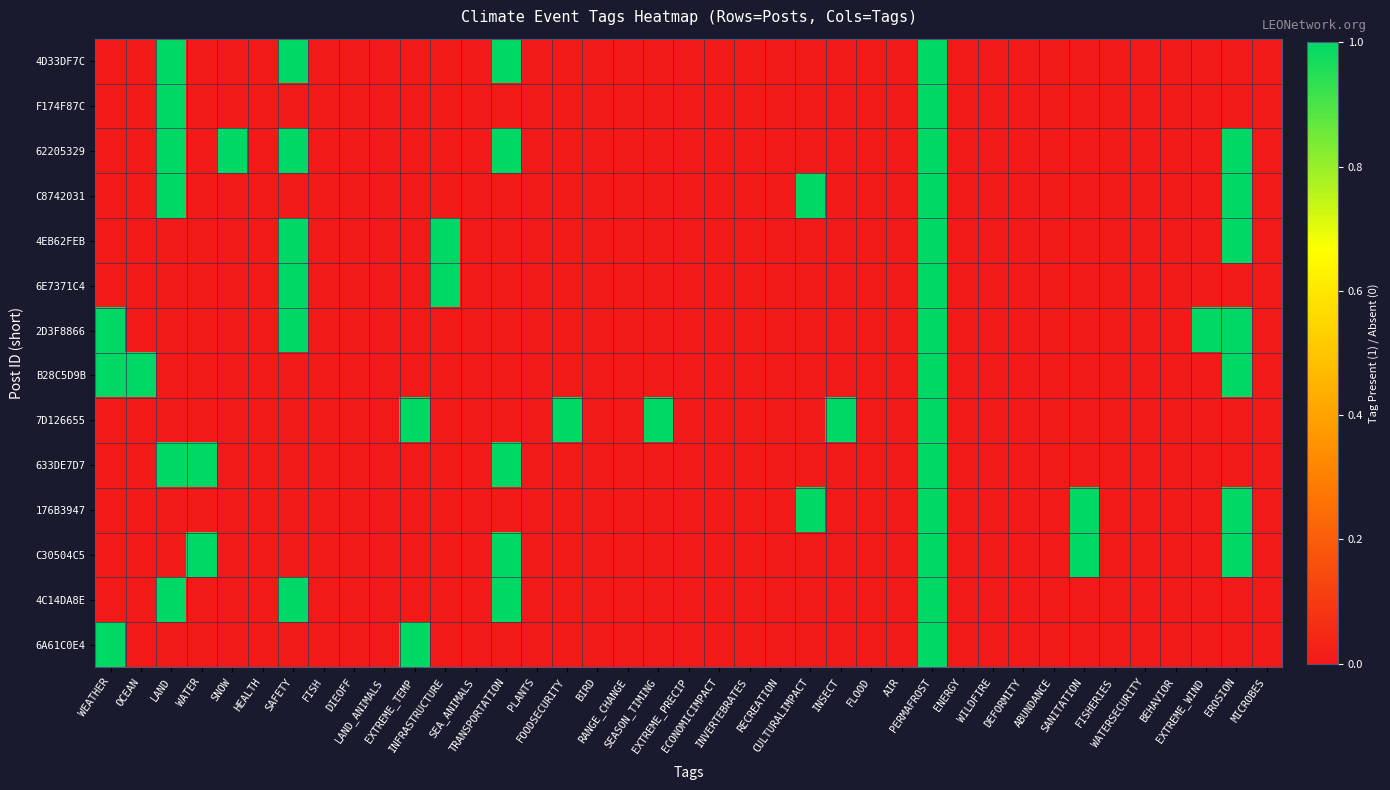

Reading left to right, extract all data points from this chart.

4D33DF7C: WEATHER=0	OCEAN=0	LAND=1	WATER=0	SNOW=0	HEALTH=0	SAFETY=1	FISH=0	DIEOFF=0	LAND_ANIMALS=0	EXTREME_TEMP=0	INFRASTRUCTURE=0	SEA_ANIMALS=0	TRANSPORTATION=1	PLANTS=0	FOODSECURITY=0	BIRD=0	RANGE_CHANGE=0	SEASON_TIMING=0	EXTREME_PRECIP=0	ECONOMICIMPACT=0	INVERTEBRATES=0	RECREATION=0	CULTURALIMPACT=0	INSECT=0	FLOOD=0	AIR=0	PERMAFROST=1	ENERGY=0	WILDFIRE=0	DEFORMITY=0	ABUNDANCE=0	SANITATION=0	FISHERIES=0	WATERSECURITY=0	BEHAVIOR=0	EXTREME_WIND=0	EROSION=0	MICROBES=0
F174F87C: WEATHER=0	OCEAN=0	LAND=1	WATER=0	SNOW=0	HEALTH=0	SAFETY=0	FISH=0	DIEOFF=0	LAND_ANIMALS=0	EXTREME_TEMP=0	INFRASTRUCTURE=0	SEA_ANIMALS=0	TRANSPORTATION=0	PLANTS=0	FOODSECURITY=0	BIRD=0	RANGE_CHANGE=0	SEASON_TIMING=0	EXTREME_PRECIP=0	ECONOMICIMPACT=0	INVERTEBRATES=0	RECREATION=0	CULTURALIMPACT=0	INSECT=0	FLOOD=0	AIR=0	PERMAFROST=1	ENERGY=0	WILDFIRE=0	DEFORMITY=0	ABUNDANCE=0	SANITATION=0	FISHERIES=0	WATERSECURITY=0	BEHAVIOR=0	EXTREME_WIND=0	EROSION=0	MICROBES=0
62205329: WEATHER=0	OCEAN=0	LAND=1	WATER=0	SNOW=1	HEALTH=0	SAFETY=1	FISH=0	DIEOFF=0	LAND_ANIMALS=0	EXTREME_TEMP=0	INFRASTRUCTURE=0	SEA_ANIMALS=0	TRANSPORTATION=1	PLANTS=0	FOODSECURITY=0	BIRD=0	RANGE_CHANGE=0	SEASON_TIMING=0	EXTREME_PRECIP=0	ECONOMICIMPACT=0	INVERTEBRATES=0	RECREATION=0	CULTURALIMPACT=0	INSECT=0	FLOOD=0	AIR=0	PERMAFROST=1	ENERGY=0	WILDFIRE=0	DEFORMITY=0	ABUNDANCE=0	SANITATION=0	FISHERIES=0	WATERSECURITY=0	BEHAVIOR=0	EXTREME_WIND=0	EROSION=1	MICROBES=0
C8742031: WEATHER=0	OCEAN=0	LAND=1	WATER=0	SNOW=0	HEALTH=0	SAFETY=0	FISH=0	DIEOFF=0	LAND_ANIMALS=0	EXTREME_TEMP=0	INFRASTRUCTURE=0	SEA_ANIMALS=0	TRANSPORTATION=0	PLANTS=0	FOODSECURITY=0	BIRD=0	RANGE_CHANGE=0	SEASON_TIMING=0	EXTREME_PRECIP=0	ECONOMICIMPACT=0	INVERTEBRATES=0	RECREATION=0	CULTURALIMPACT=1	INSECT=0	FLOOD=0	AIR=0	PERMAFROST=1	ENERGY=0	WILDFIRE=0	DEFORMITY=0	ABUNDANCE=0	SANITATION=0	FISHERIES=0	WATERSECURITY=0	BEHAVIOR=0	EXTREME_WIND=0	EROSION=1	MICROBES=0
4EB62FEB: WEATHER=0	OCEAN=0	LAND=0	WATER=0	SNOW=0	HEALTH=0	SAFETY=1	FISH=0	DIEOFF=0	LAND_ANIMALS=0	EXTREME_TEMP=0	INFRASTRUCTURE=1	SEA_ANIMALS=0	TRANSPORTATION=0	PLANTS=0	FOODSECURITY=0	BIRD=0	RANGE_CHANGE=0	SEASON_TIMING=0	EXTREME_PRECIP=0	ECONOMICIMPACT=0	INVERTEBRATES=0	RECREATION=0	CULTURALIMPACT=0	INSECT=0	FLOOD=0	AIR=0	PERMAFROST=1	ENERGY=0	WILDFIRE=0	DEFORMITY=0	ABUNDANCE=0	SANITATION=0	FISHERIES=0	WATERSECURITY=0	BEHAVIOR=0	EXTREME_WIND=0	EROSION=1	MICROBES=0
6E7371C4: WEATHER=0	OCEAN=0	LAND=0	WATER=0	SNOW=0	HEALTH=0	SAFETY=1	FISH=0	DIEOFF=0	LAND_ANIMALS=0	EXTREME_TEMP=0	INFRASTRUCTURE=1	SEA_ANIMALS=0	TRANSPORTATION=0	PLANTS=0	FOODSECURITY=0	BIRD=0	RANGE_CHANGE=0	SEASON_TIMING=0	EXTREME_PRECIP=0	ECONOMICIMPACT=0	INVERTEBRATES=0	RECREATION=0	CULTURALIMPACT=0	INSECT=0	FLOOD=0	AIR=0	PERMAFROST=1	ENERGY=0	WILDFIRE=0	DEFORMITY=0	ABUNDANCE=0	SANITATION=0	FISHERIES=0	WATERSECURITY=0	BEHAVIOR=0	EXTREME_WIND=0	EROSION=0	MICROBES=0
2D3F8866: WEATHER=1	OCEAN=0	LAND=0	WATER=0	SNOW=0	HEALTH=0	SAFETY=1	FISH=0	DIEOFF=0	LAND_ANIMALS=0	EXTREME_TEMP=0	INFRASTRUCTURE=0	SEA_ANIMALS=0	TRANSPORTATION=0	PLANTS=0	FOODSECURITY=0	BIRD=0	RANGE_CHANGE=0	SEASON_TIMING=0	EXTREME_PRECIP=0	ECONOMICIMPACT=0	INVERTEBRATES=0	RECREATION=0	CULTURALIMPACT=0	INSECT=0	FLOOD=0	AIR=0	PERMAFROST=1	ENERGY=0	WILDFIRE=0	DEFORMITY=0	ABUNDANCE=0	SANITATION=0	FISHERIES=0	WATERSECURITY=0	BEHAVIOR=0	EXTREME_WIND=1	EROSION=1	MICROBES=0
B28C5D9B: WEATHER=1	OCEAN=1	LAND=0	WATER=0	SNOW=0	HEALTH=0	SAFETY=0	FISH=0	DIEOFF=0	LAND_ANIMALS=0	EXTREME_TEMP=0	INFRASTRUCTURE=0	SEA_ANIMALS=0	TRANSPORTATION=0	PLANTS=0	FOODSECURITY=0	BIRD=0	RANGE_CHANGE=0	SEASON_TIMING=0	EXTREME_PRECIP=0	ECONOMICIMPACT=0	INVERTEBRATES=0	RECREATION=0	CULTURALIMPACT=0	INSECT=0	FLOOD=0	AIR=0	PERMAFROST=1	ENERGY=0	WILDFIRE=0	DEFORMITY=0	ABUNDANCE=0	SANITATION=0	FISHERIES=0	WATERSECURITY=0	BEHAVIOR=0	EXTREME_WIND=0	EROSION=1	MICROBES=0
7D126655: WEATHER=0	OCEAN=0	LAND=0	WATER=0	SNOW=0	HEALTH=0	SAFETY=0	FISH=0	DIEOFF=0	LAND_ANIMALS=0	EXTREME_TEMP=1	INFRASTRUCTURE=0	SEA_ANIMALS=0	TRANSPORTATION=0	PLANTS=0	FOODSECURITY=1	BIRD=0	RANGE_CHANGE=0	SEASON_TIMING=1	EXTREME_PRECIP=0	ECONOMICIMPACT=0	INVERTEBRATES=0	RECREATION=0	CULTURALIMPACT=0	INSECT=1	FLOOD=0	AIR=0	PERMAFROST=1	ENERGY=0	WILDFIRE=0	DEFORMITY=0	ABUNDANCE=0	SANITATION=0	FISHERIES=0	WATERSECURITY=0	BEHAVIOR=0	EXTREME_WIND=0	EROSION=0	MICROBES=0
633DE7D7: WEATHER=0	OCEAN=0	LAND=1	WATER=1	SNOW=0	HEALTH=0	SAFETY=0	FISH=0	DIEOFF=0	LAND_ANIMALS=0	EXTREME_TEMP=0	INFRASTRUCTURE=0	SEA_ANIMALS=0	TRANSPORTATION=1	PLANTS=0	FOODSECURITY=0	BIRD=0	RANGE_CHANGE=0	SEASON_TIMING=0	EXTREME_PRECIP=0	ECONOMICIMPACT=0	INVERTEBRATES=0	RECREATION=0	CULTURALIMPACT=0	INSECT=0	FLOOD=0	AIR=0	PERMAFROST=1	ENERGY=0	WILDFIRE=0	DEFORMITY=0	ABUNDANCE=0	SANITATION=0	FISHERIES=0	WATERSECURITY=0	BEHAVIOR=0	EXTREME_WIND=0	EROSION=0	MICROBES=0
176B3947: WEATHER=0	OCEAN=0	LAND=0	WATER=0	SNOW=0	HEALTH=0	SAFETY=0	FISH=0	DIEOFF=0	LAND_ANIMALS=0	EXTREME_TEMP=0	INFRASTRUCTURE=0	SEA_ANIMALS=0	TRANSPORTATION=0	PLANTS=0	FOODSECURITY=0	BIRD=0	RANGE_CHANGE=0	SEASON_TIMING=0	EXTREME_PRECIP=0	ECONOMICIMPACT=0	INVERTEBRATES=0	RECREATION=0	CULTURALIMPACT=1	INSECT=0	FLOOD=0	AIR=0	PERMAFROST=1	ENERGY=0	WILDFIRE=0	DEFORMITY=0	ABUNDANCE=0	SANITATION=1	FISHERIES=0	WATERSECURITY=0	BEHAVIOR=0	EXTREME_WIND=0	EROSION=1	MICROBES=0
C30504C5: WEATHER=0	OCEAN=0	LAND=0	WATER=1	SNOW=0	HEALTH=0	SAFETY=0	FISH=0	DIEOFF=0	LAND_ANIMALS=0	EXTREME_TEMP=0	INFRASTRUCTURE=0	SEA_ANIMALS=0	TRANSPORTATION=1	PLANTS=0	FOODSECURITY=0	BIRD=0	RANGE_CHANGE=0	SEASON_TIMING=0	EXTREME_PRECIP=0	ECONOMICIMPACT=0	INVERTEBRATES=0	RECREATION=0	CULTURALIMPACT=0	INSECT=0	FLOOD=0	AIR=0	PERMAFROST=1	ENERGY=0	WILDFIRE=0	DEFORMITY=0	ABUNDANCE=0	SANITATION=1	FISHERIES=0	WATERSECURITY=0	BEHAVIOR=0	EXTREME_WIND=0	EROSION=1	MICROBES=0
4C14DA8E: WEATHER=0	OCEAN=0	LAND=1	WATER=0	SNOW=0	HEALTH=0	SAFETY=1	FISH=0	DIEOFF=0	LAND_ANIMALS=0	EXTREME_TEMP=0	INFRASTRUCTURE=0	SEA_ANIMALS=0	TRANSPORTATION=1	PLANTS=0	FOODSECURITY=0	BIRD=0	RANGE_CHANGE=0	SEASON_TIMING=0	EXTREME_PRECIP=0	ECONOMICIMPACT=0	INVERTEBRATES=0	RECREATION=0	CULTURALIMPACT=0	INSECT=0	FLOOD=0	AIR=0	PERMAFROST=1	ENERGY=0	WILDFIRE=0	DEFORMITY=0	ABUNDANCE=0	SANITATION=0	FISHERIES=0	WATERSECURITY=0	BEHAVIOR=0	EXTREME_WIND=0	EROSION=0	MICROBES=0
6A61C0E4: WEATHER=1	OCEAN=0	LAND=0	WATER=0	SNOW=0	HEALTH=0	SAFETY=0	FISH=0	DIEOFF=0	LAND_ANIMALS=0	EXTREME_TEMP=1	INFRASTRUCTURE=0	SEA_ANIMALS=0	TRANSPORTATION=0	PLANTS=0	FOODSECURITY=0	BIRD=0	RANGE_CHANGE=0	SEASON_TIMING=0	EXTREME_PRECIP=0	ECONOMICIMPACT=0	INVERTEBRATES=0	RECREATION=0	CULTURALIMPACT=0	INSECT=0	FLOOD=0	AIR=0	PERMAFROST=1	ENERGY=0	WILDFIRE=0	DEFORMITY=0	ABUNDANCE=0	SANITATION=0	FISHERIES=0	WATERSECURITY=0	BEHAVIOR=0	EXTREME_WIND=0	EROSION=0	MICROBES=0